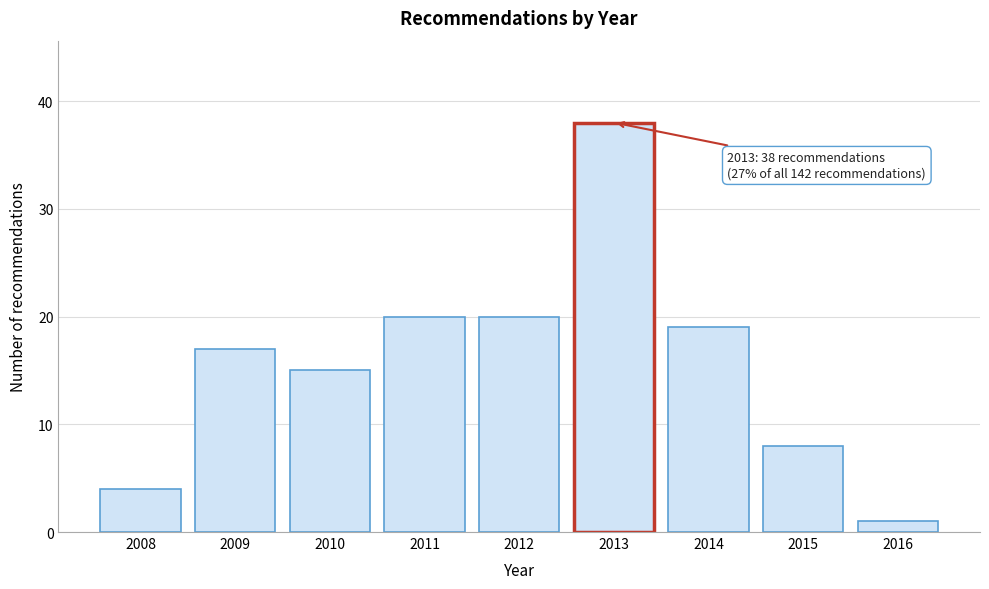

Reading right to left, extract all data points from this chart.

2016=1	2015=8	2014=19	2013=38	2012=20	2011=20	2010=15	2009=17	2008=4